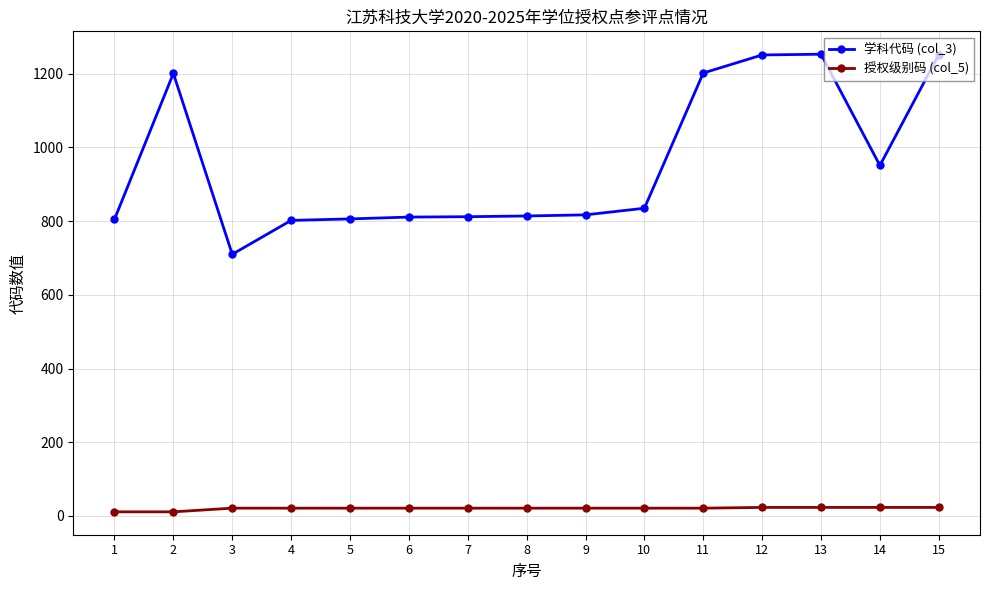

Does the chart display data point markers on the line(s)?

Yes